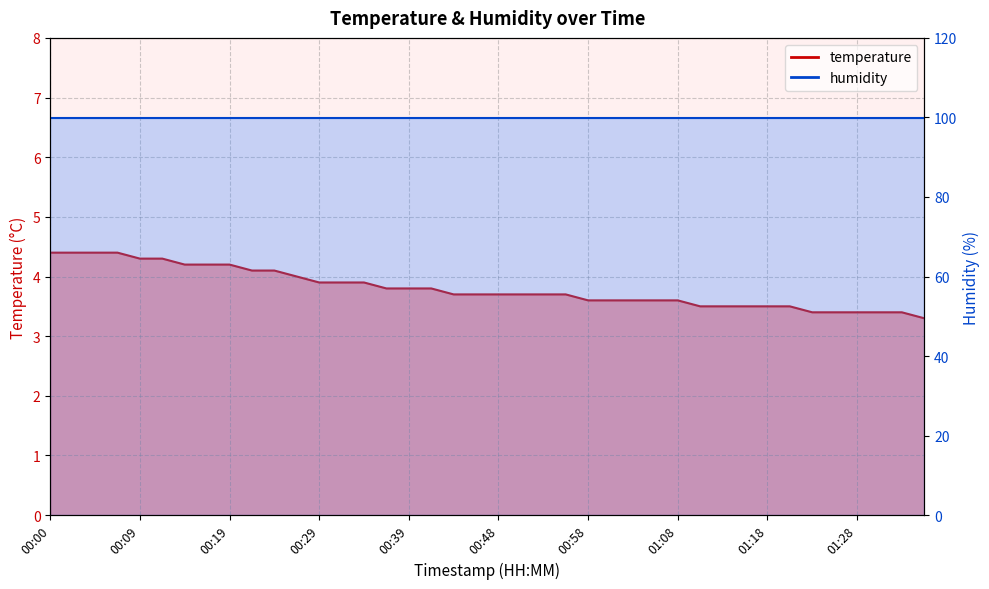

Reading right to left, list all the values displayed in this chart.

01:36=3.3	01:33=3.4	01:31=3.4	01:28=3.4	01:26=3.4	01:23=3.4	01:21=3.5	01:18=3.5	01:16=3.5	01:13=3.5	01:11=3.5	01:08=3.6	01:06=3.6	01:03=3.6	01:01=3.6	00:58=3.6	00:56=3.7	00:53=3.7	00:51=3.7	00:48=3.7	00:46=3.7	00:43=3.7	00:41=3.8	00:39=3.8	00:36=3.8	00:34=3.9	00:31=3.9	00:29=3.9	00:26=4.0	00:24=4.1	00:21=4.1	00:19=4.2	00:17=4.2	00:14=4.2	00:12=4.3	00:09=4.3	00:07=4.4	00:04=4.4	00:02=4.4	00:00=4.4